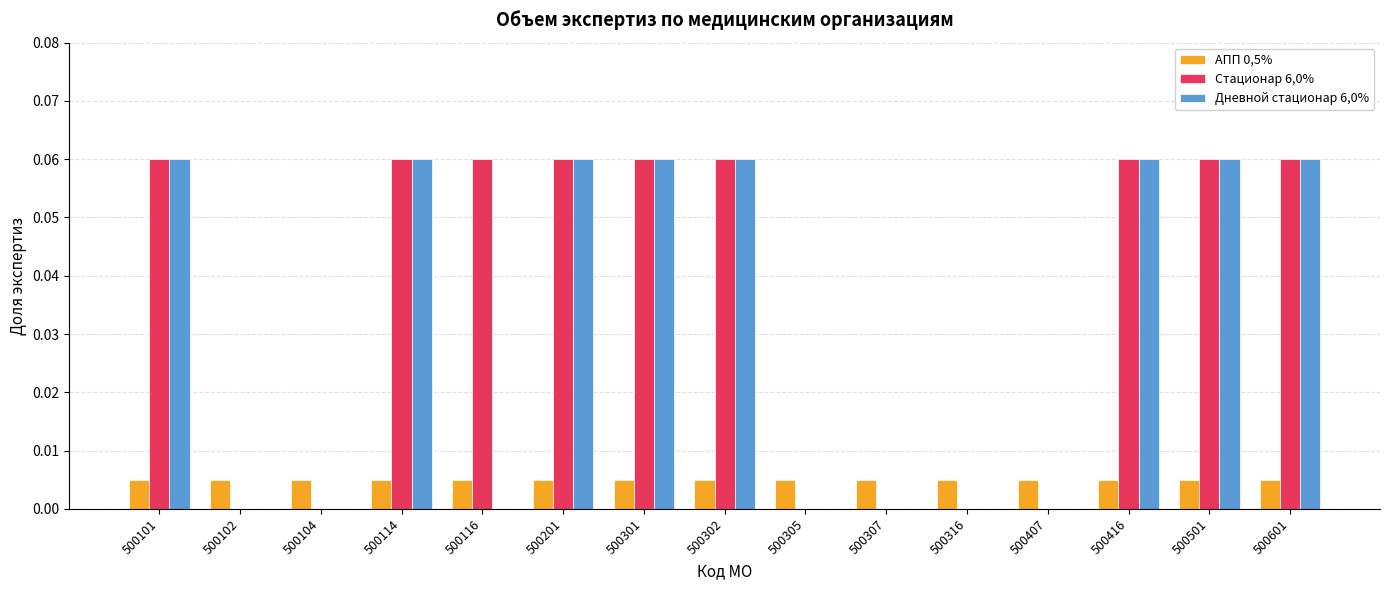

Is the value of АПП 0,5% at 500104 greater than the value of Дневной стационар 6,0% at 500102?

Yes